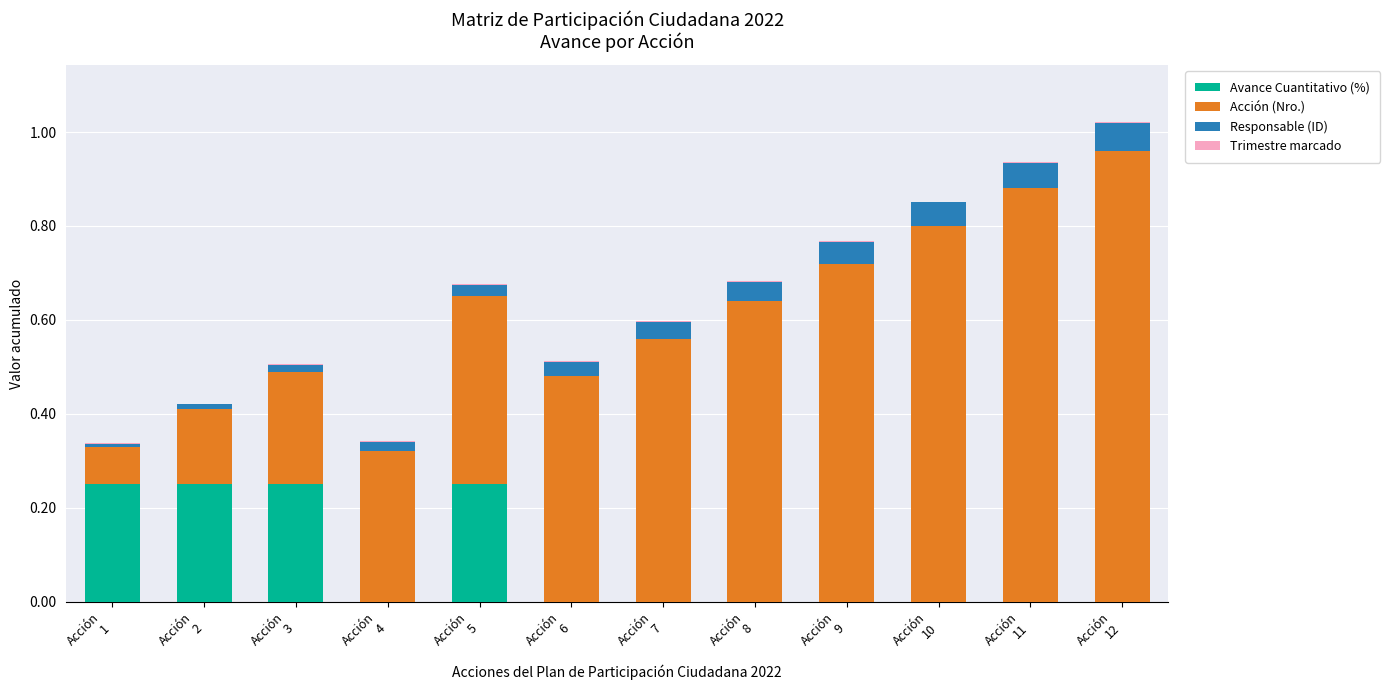

The Acción (Nro.) series shows 0.1 at Acción
1. True or false?

False